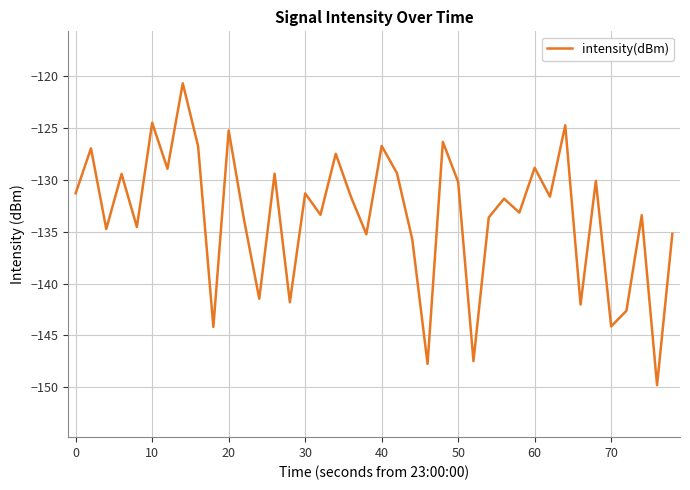

What is the greatest value displayed?

-120.7